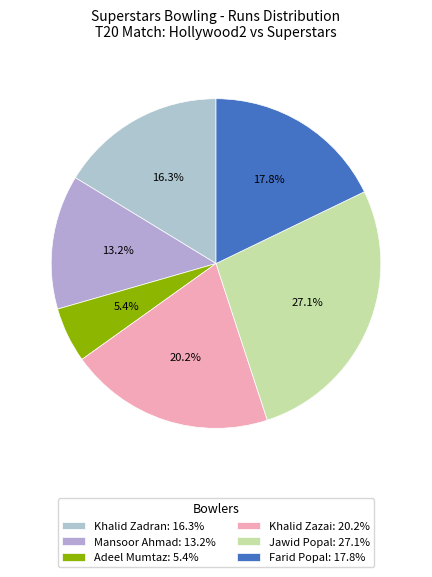

Which slice is the smallest?

Adeel Mumtaz